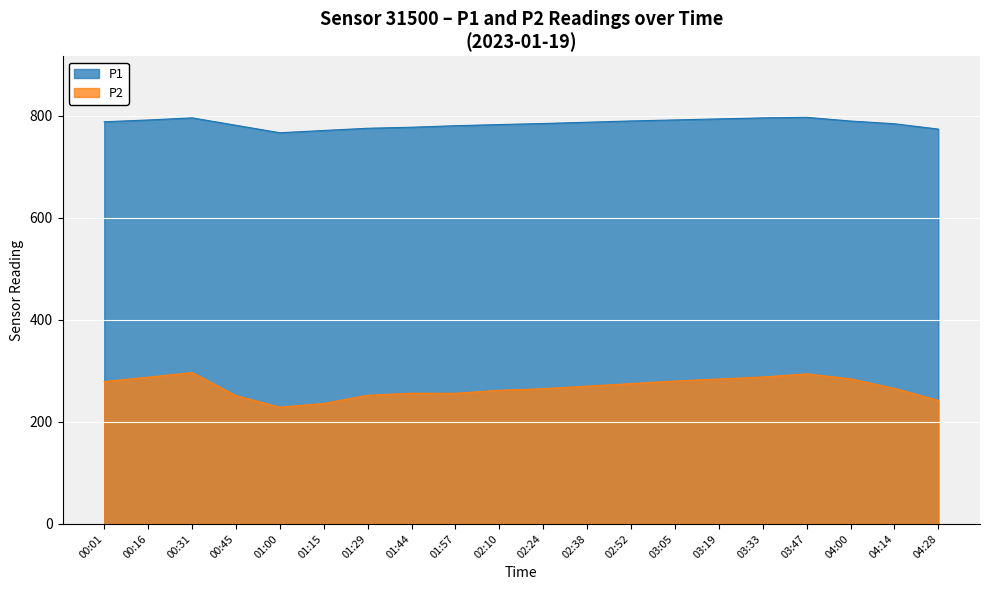

True or false: P1 has a value of 777.7 at 01:44.

True